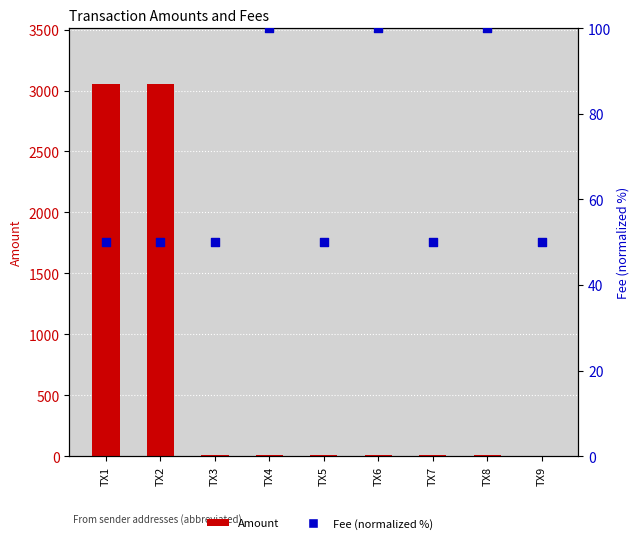

Which series has the largest total across all categories?

Amount